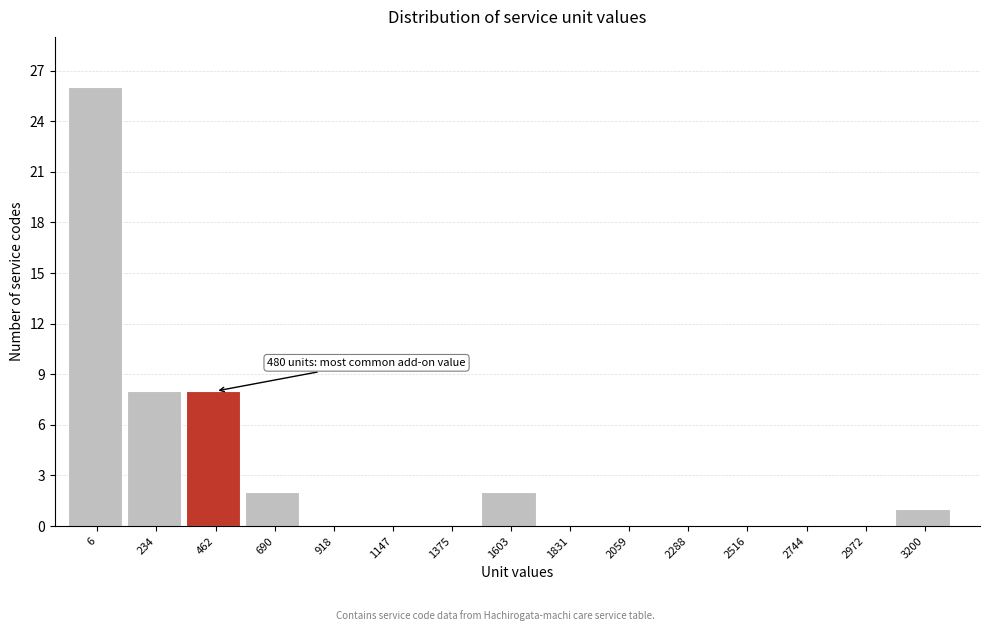

Reading right to left, extract all data points from this chart.

3200=1	2972=0	2744=0	2516=0	2288=0	2059=0	1831=0	1603=2	1375=0	1147=0	918=0	690=2	462=8	234=8	6=26